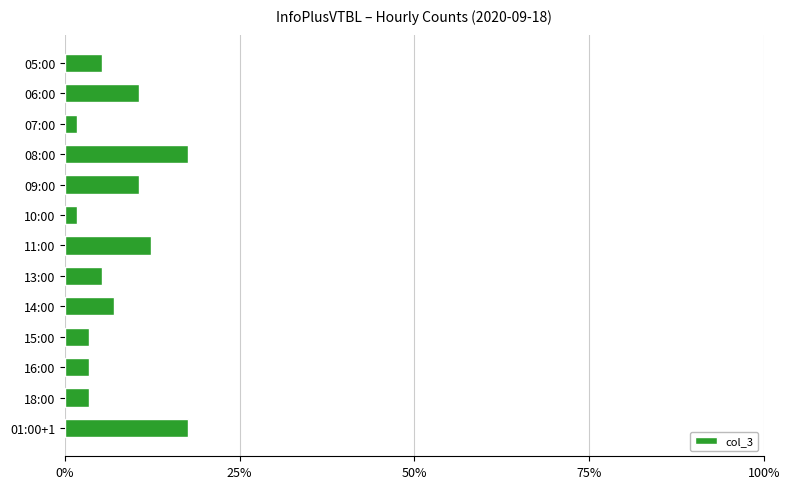

What is the greatest value displayed?

17.5